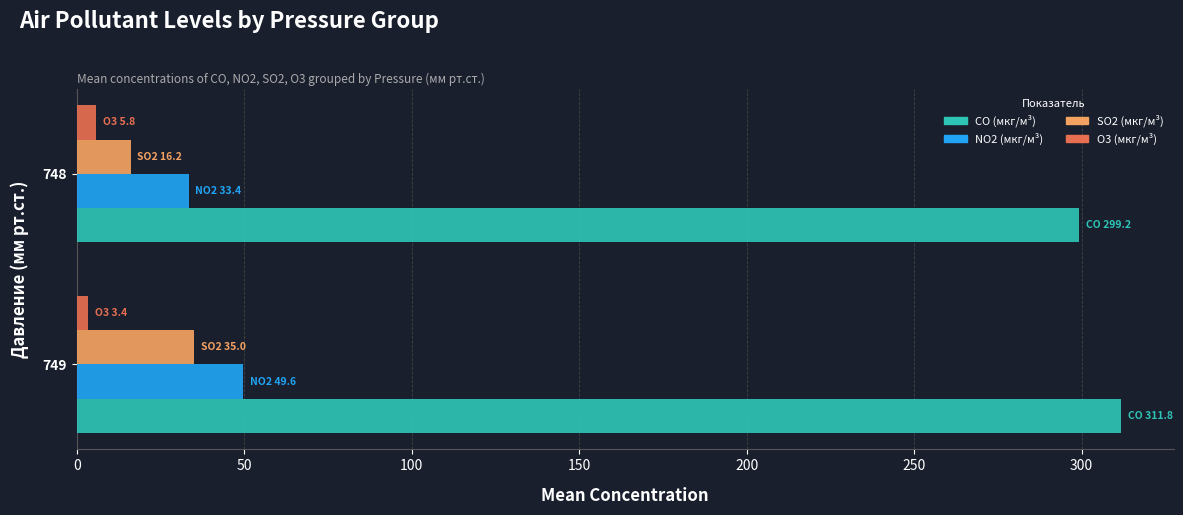

Rank the categories by CO (мкг/м³) value from highest to lowest.

749, 748